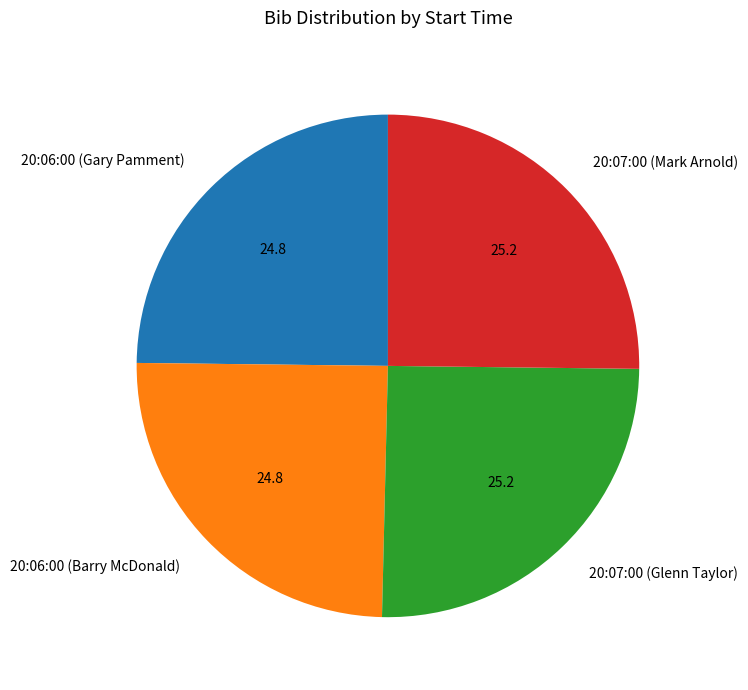

Is there a majority slice in this chart?

No